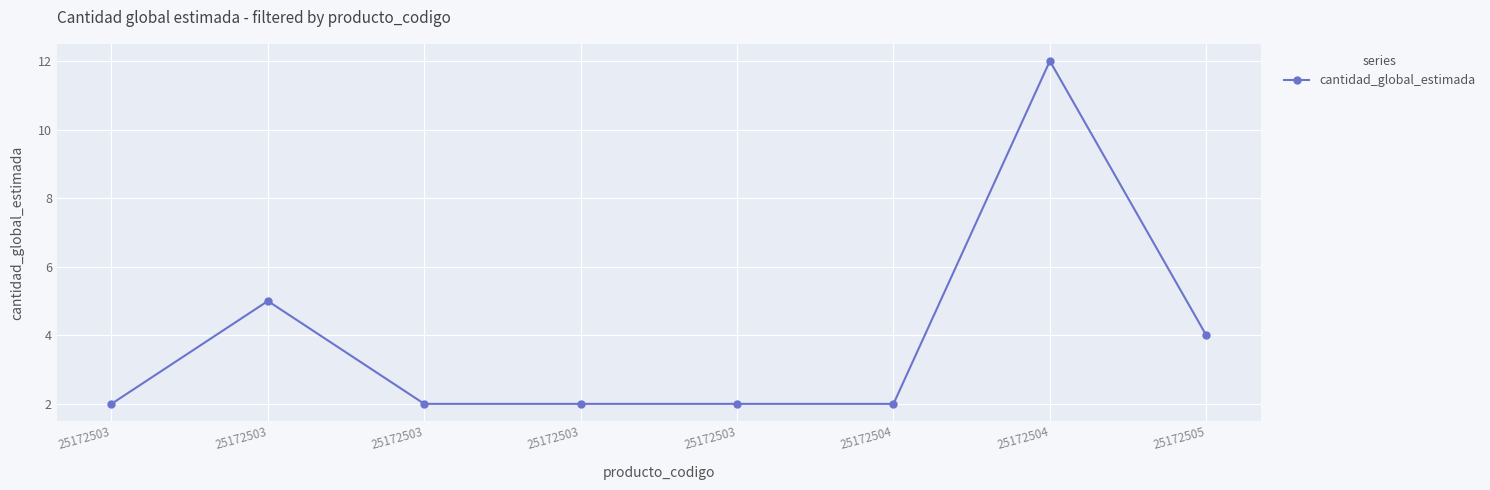

List the labels in order of value, smallest first.

25172503, 25172503, 25172503, 25172503, 25172504, 25172505, 25172503, 25172504